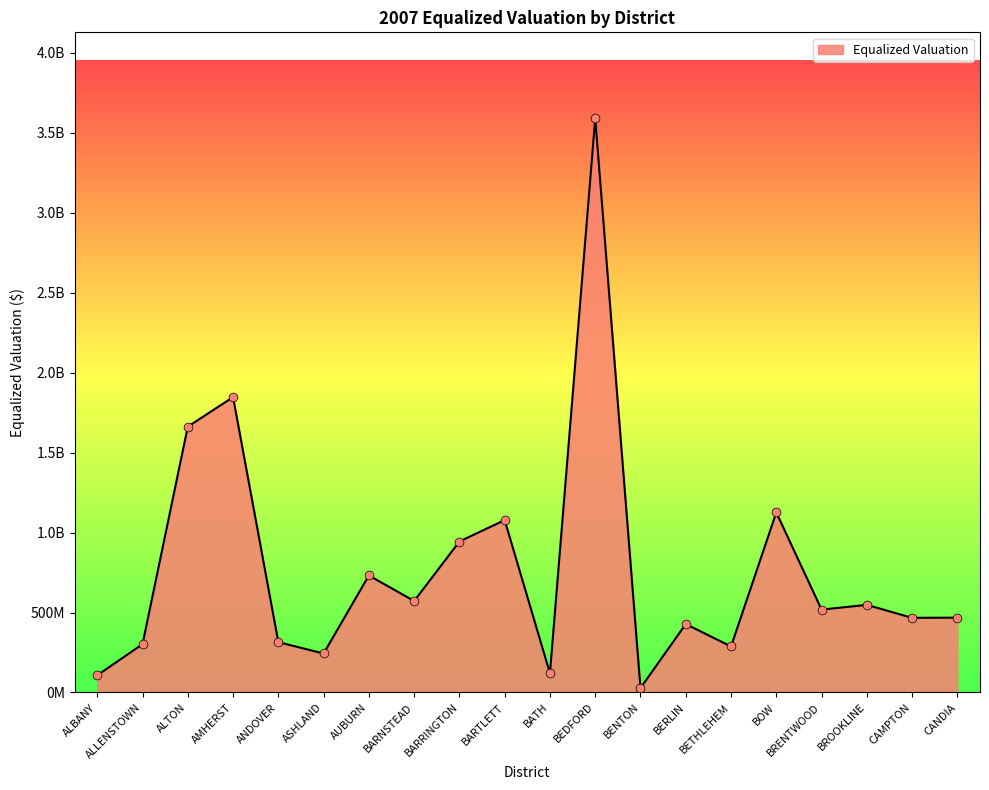

What is the change in value from AMHERST to BERLIN?

-1419551750